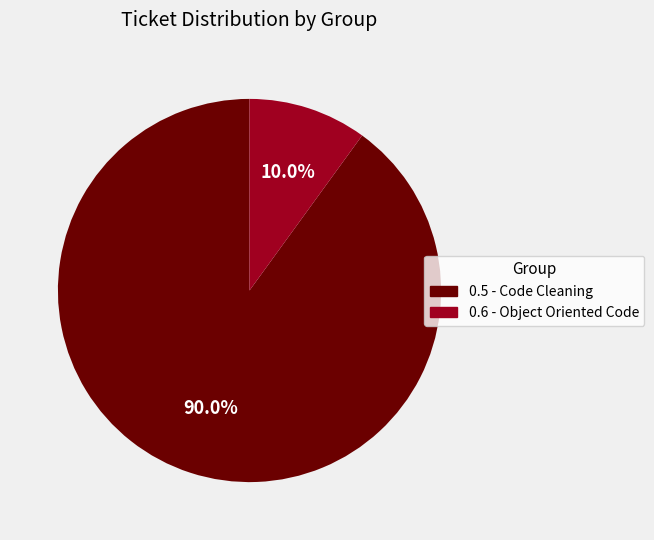

Which has a higher value, 0.5 - Code Cleaning or 0.6 - Object Oriented Code?

0.5 - Code Cleaning